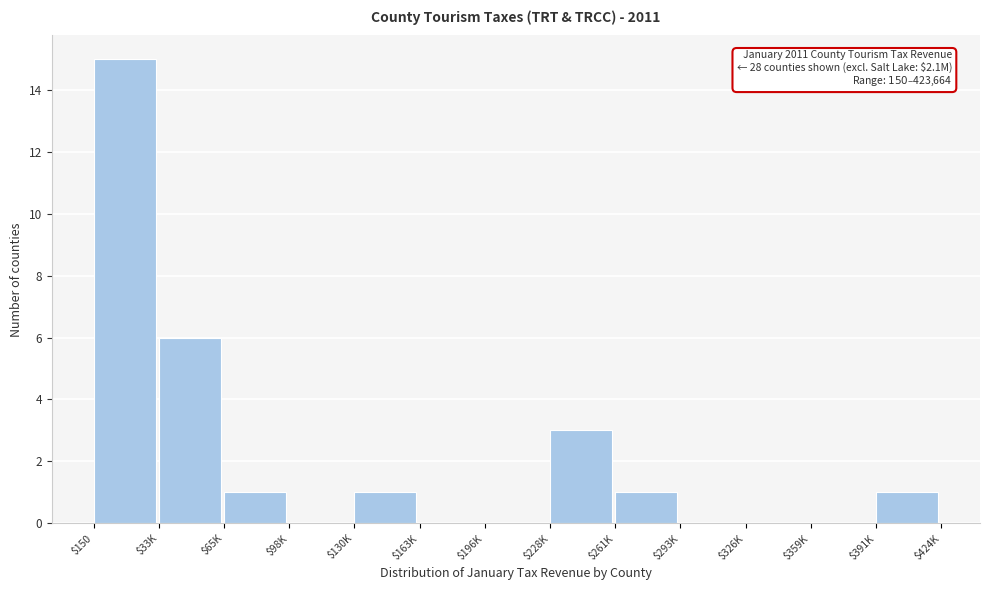

What is the sum of all values?

28